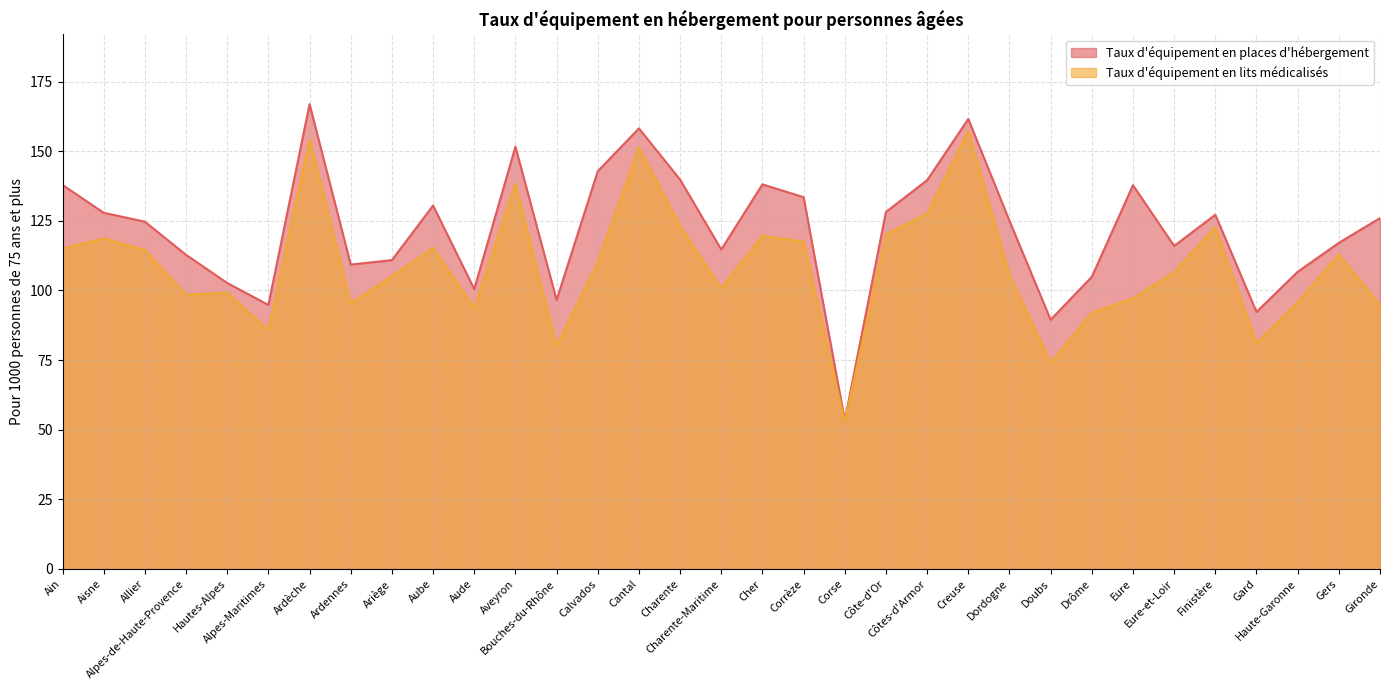

What is the difference between the maximum and second lowest values in the Taux d'équipement en lits médicalisés series?

83.3